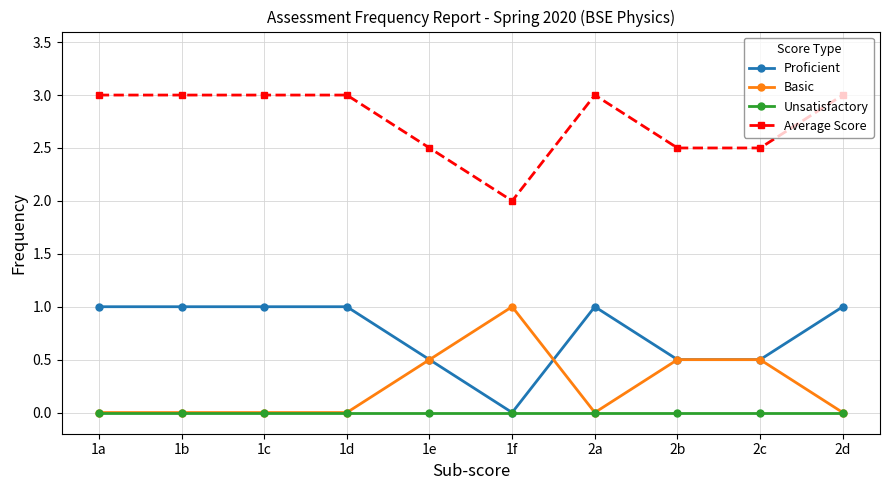

Reading left to right, transcribe all the data shown in this chart.

Proficient: 1.0	1.0	1.0	1.0	0.5	0.0	1.0	0.5	0.5	1.0
Basic: 0.0	0.0	0.0	0.0	0.5	1.0	0.0	0.5	0.5	0.0
Unsatisfactory: 0.0	0.0	0.0	0.0	0.0	0.0	0.0	0.0	0.0	0.0
Average Score: 3.0	3.0	3.0	3.0	2.5	2.0	3.0	2.5	2.5	3.0